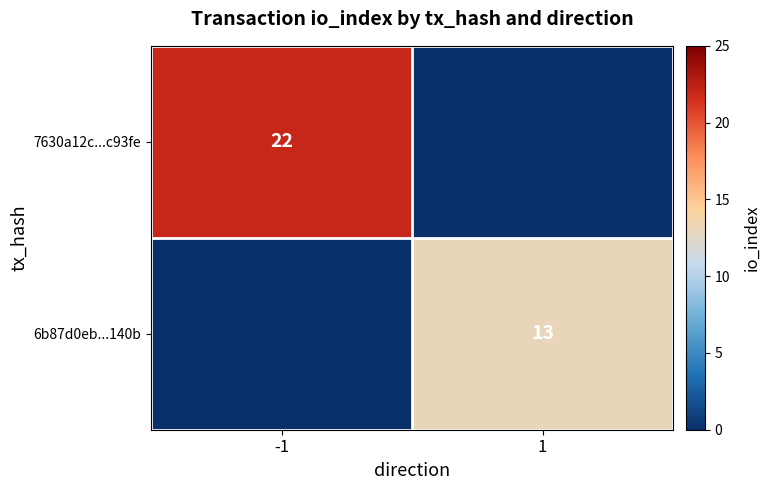

How many series are shown in this chart?

2